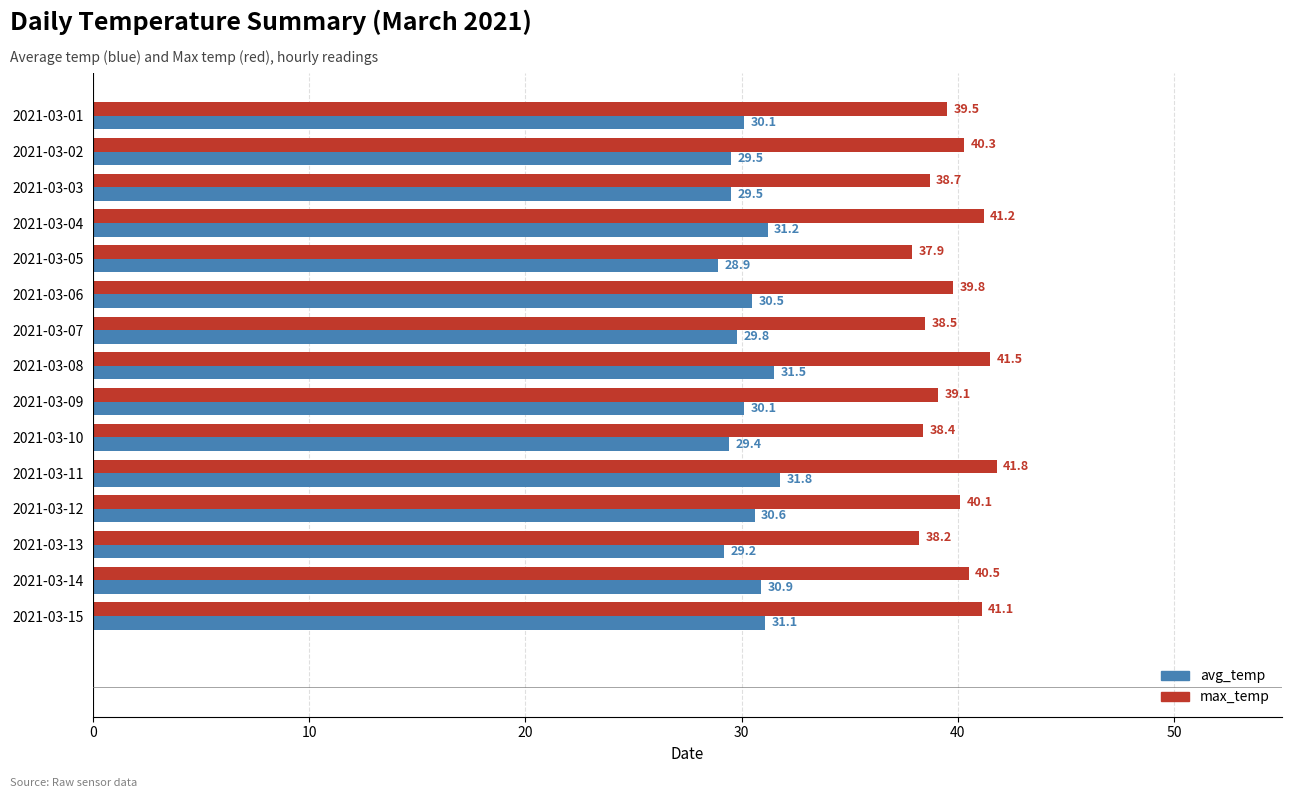

Which series has the largest range (max minus min)?

max_temp